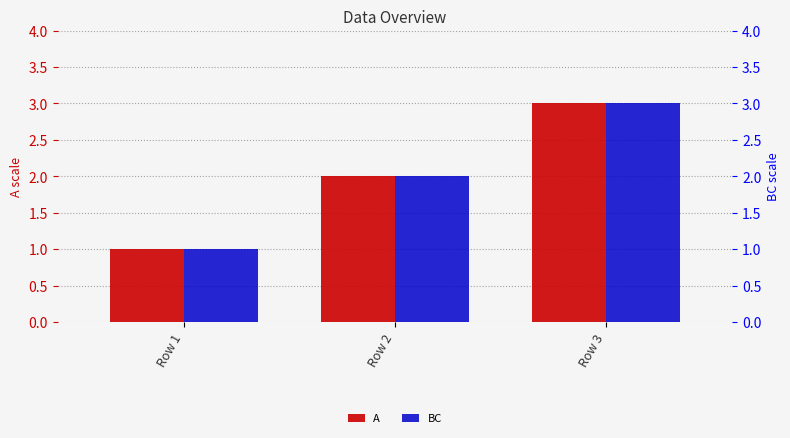

The value of A at Row 3 is 1. True or false?

False